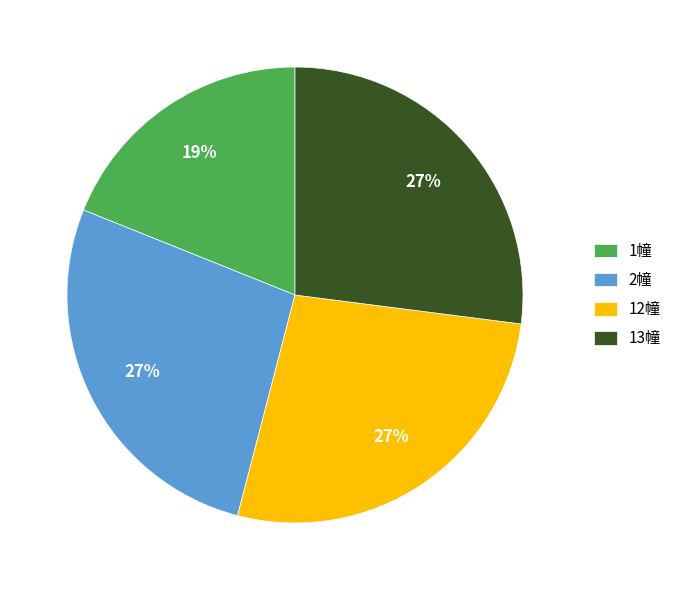

Combined, do 2幢 and 12幢 account for over 50%?

Yes